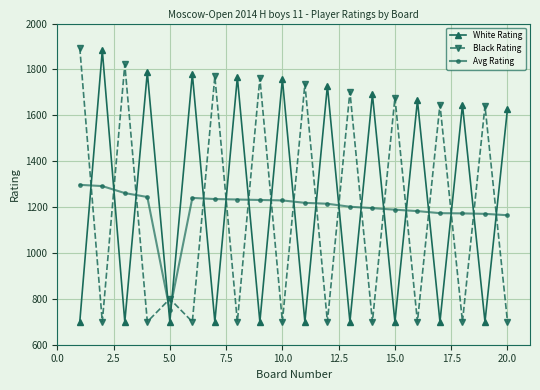

How many interior local valleys does the Black Rating series have?

9